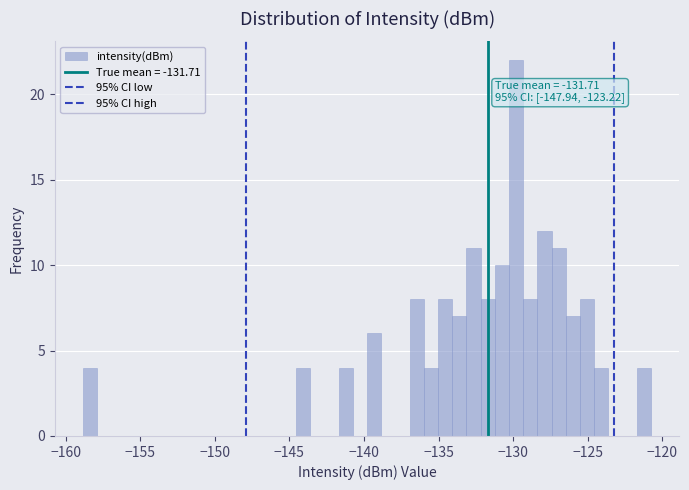

Around what value on the x-axis is the tallest bar? Give the approximate position of its centre, as read against the axis.

-130.0